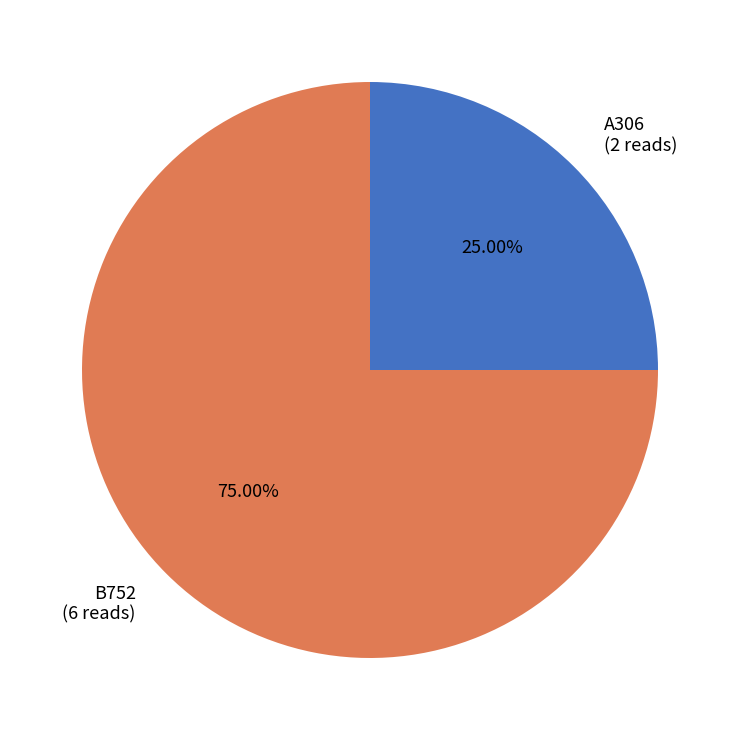

Is the sum of B752 and A306 greater than half?

Yes